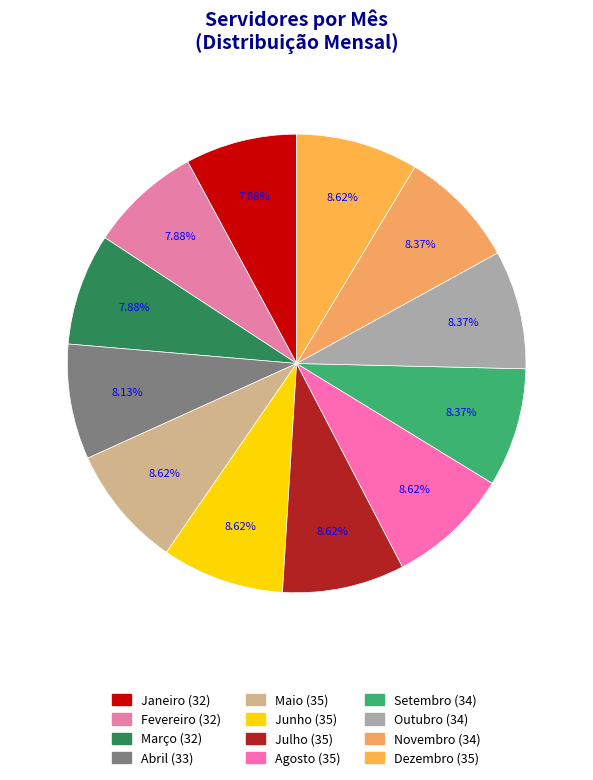

Is it true that Setembro is 1% of the pie?

False